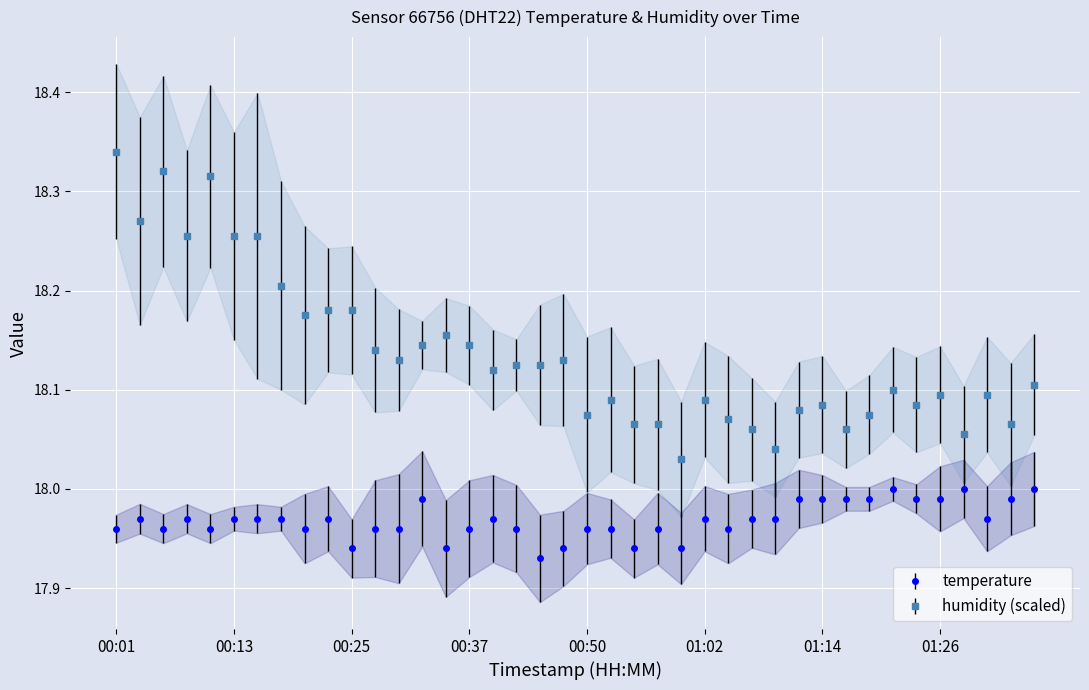

Is it true that humidity equals 32.4 at 01:07?

False